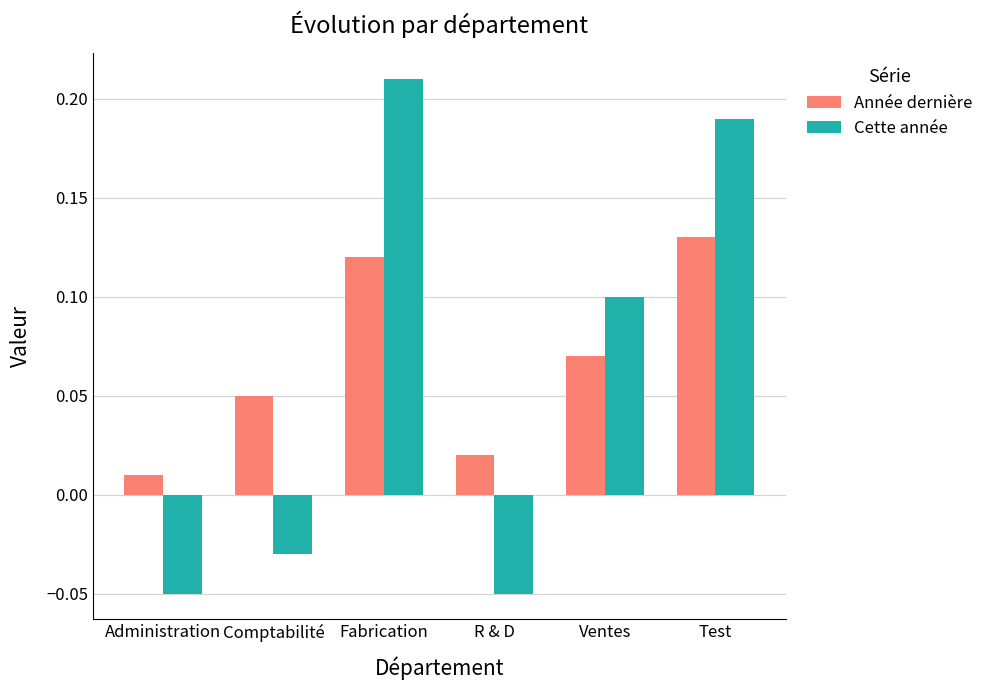

How many negative values does the Cette année series have?

3